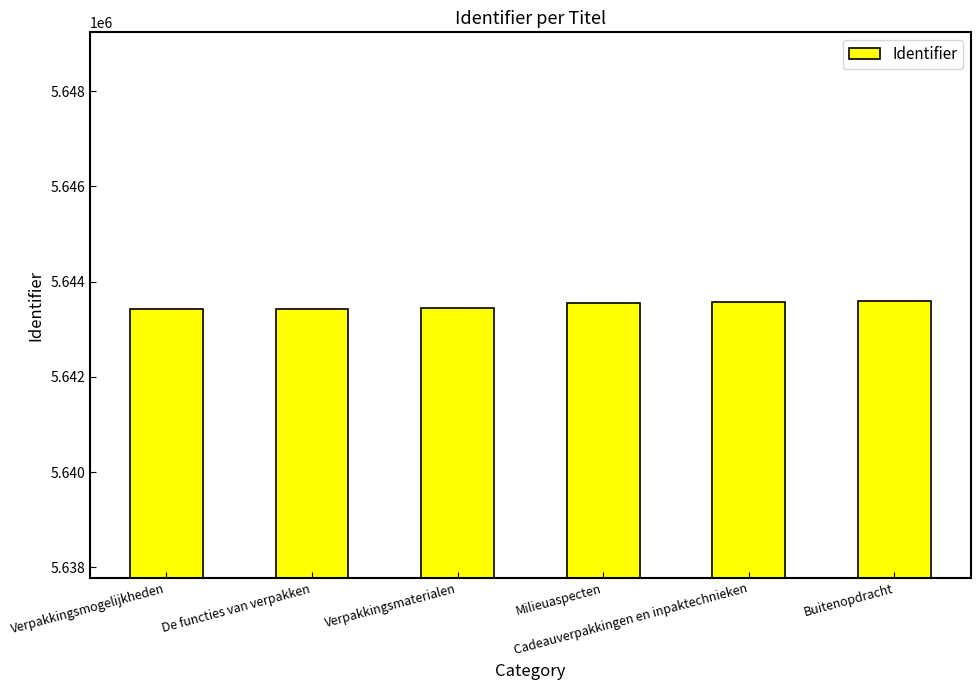

The value at Buitenopdracht is 5643589. True or false?

True